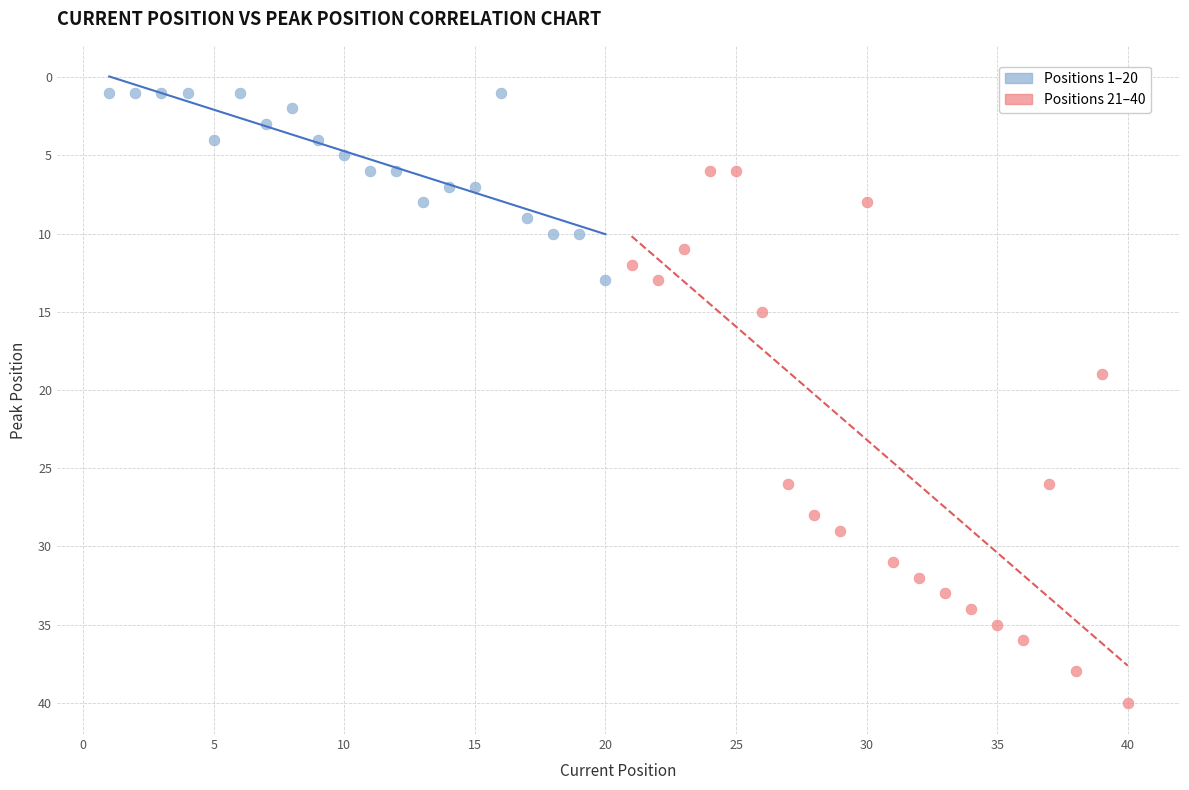

Which series reaches the maximum Y coordinate?

Positions 21–40